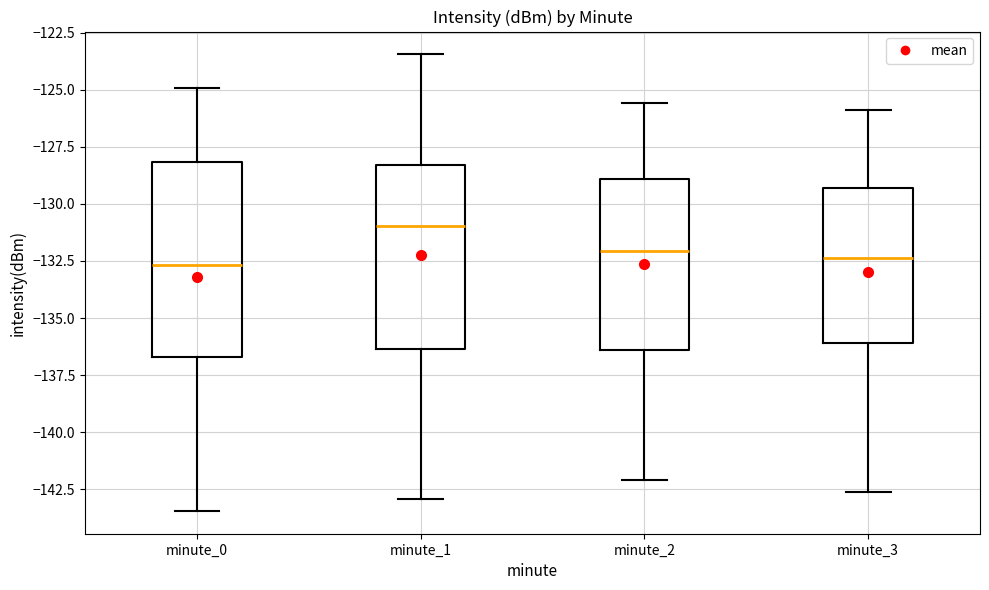

Reading left to right, read every box against the y-axis: the position of its median line, the range the box covers, and the ends of its whiskers. The values are not printed on the chart, so give them approximately, as read against the axis.

minute_0: median -132.5, box -136.5 to -128.0, whiskers -143.5 to -125.0
minute_1: median -131.0, box -136.5 to -128.5, whiskers -143.0 to -123.5
minute_2: median -132.0, box -136.5 to -129.0, whiskers -142.0 to -125.5
minute_3: median -132.5, box -136.0 to -129.5, whiskers -142.5 to -126.0